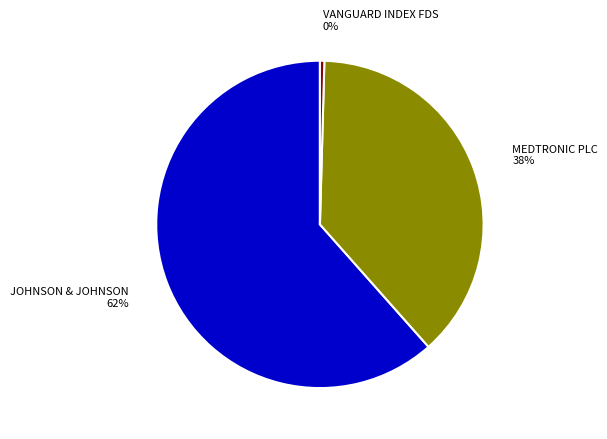

Which slice is the smallest?

VANGUARD INDEX FDS